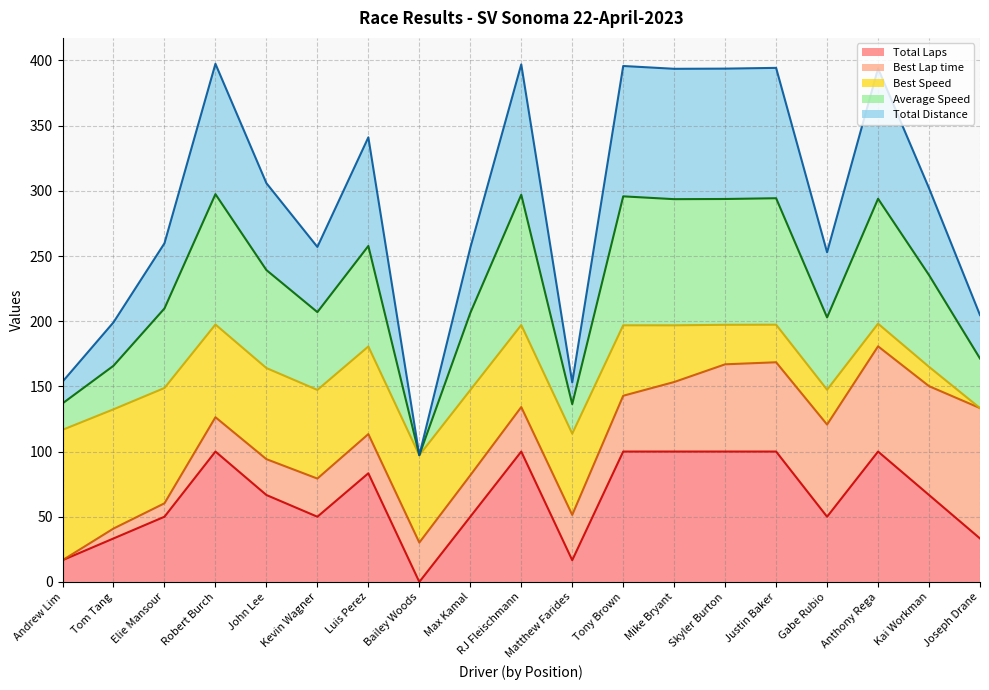

Does the chart have visible grid lines?

Yes